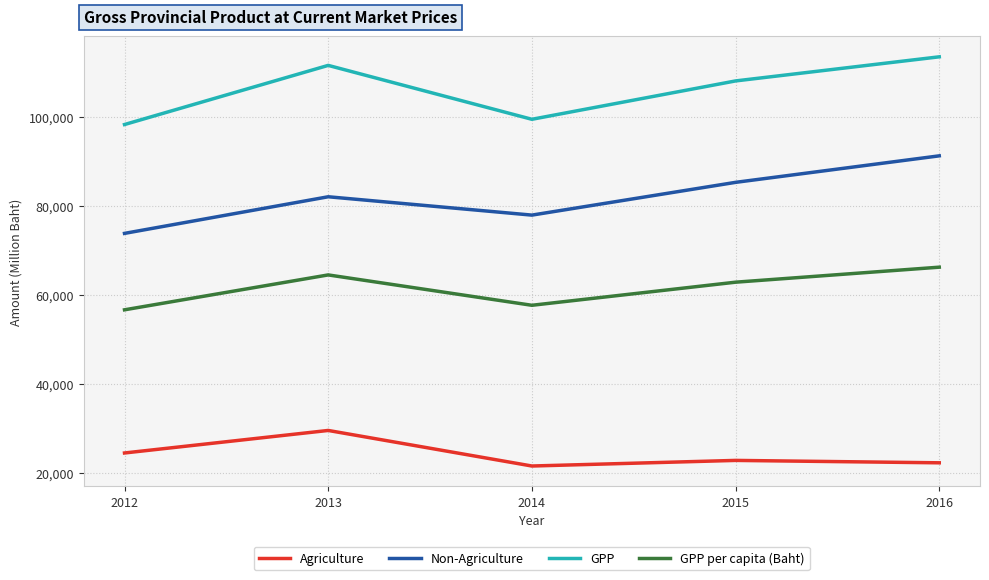

True or false: GPP per capita (Baht) and Agriculture intersect in this chart.

False